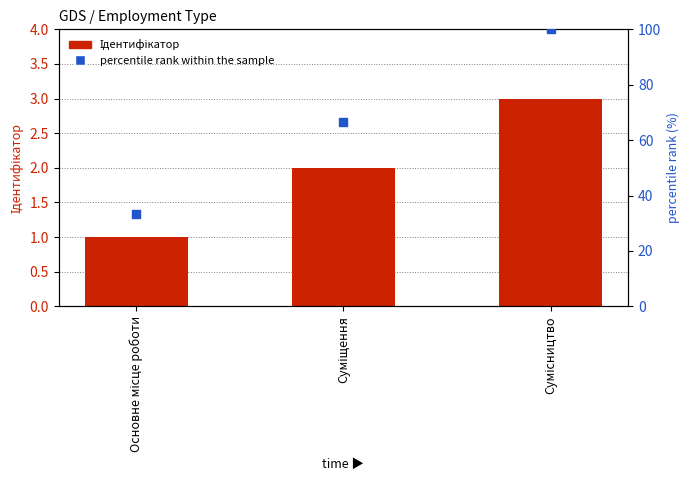

Is the value of Ідентифікатор at Сумісництво greater than the value of percentile rank within the sample at Основне місце роботи?

No